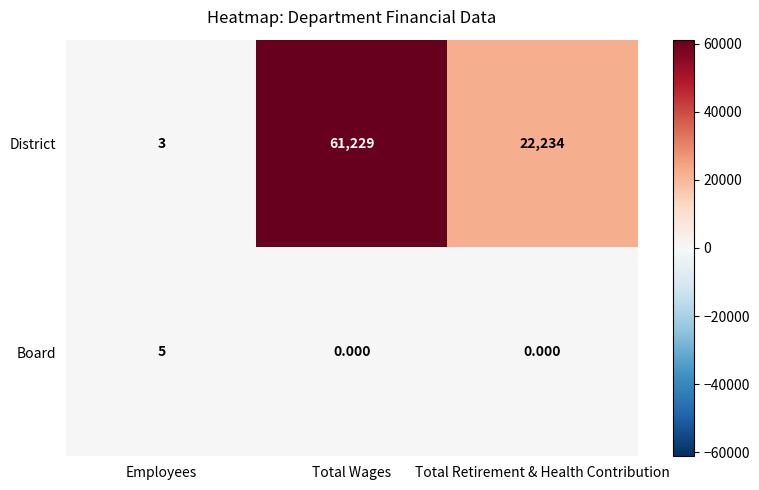

At how many categories does at least one series exceed 3687?

2